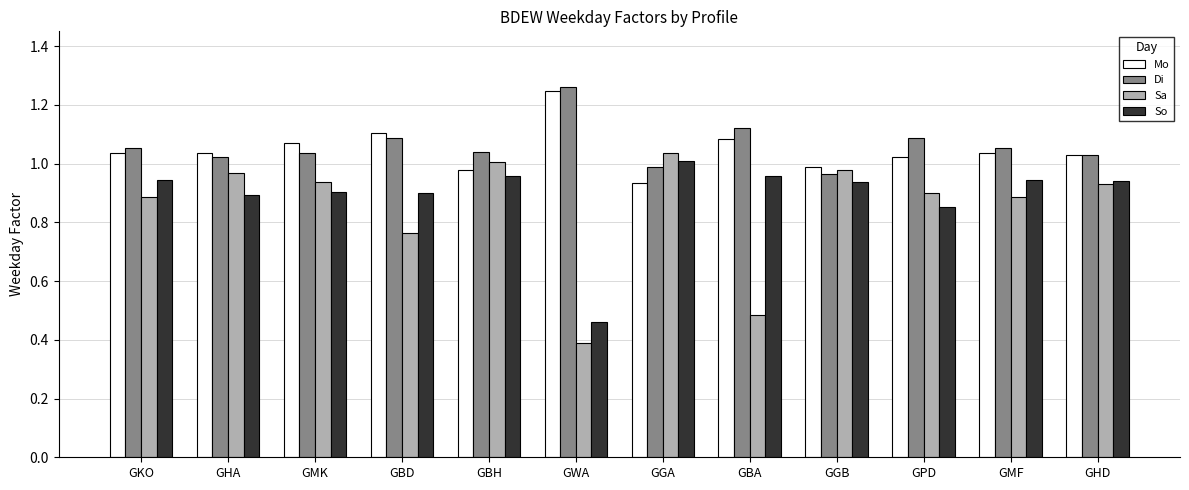

Which series changed the most between GBH and GWA?

Sa